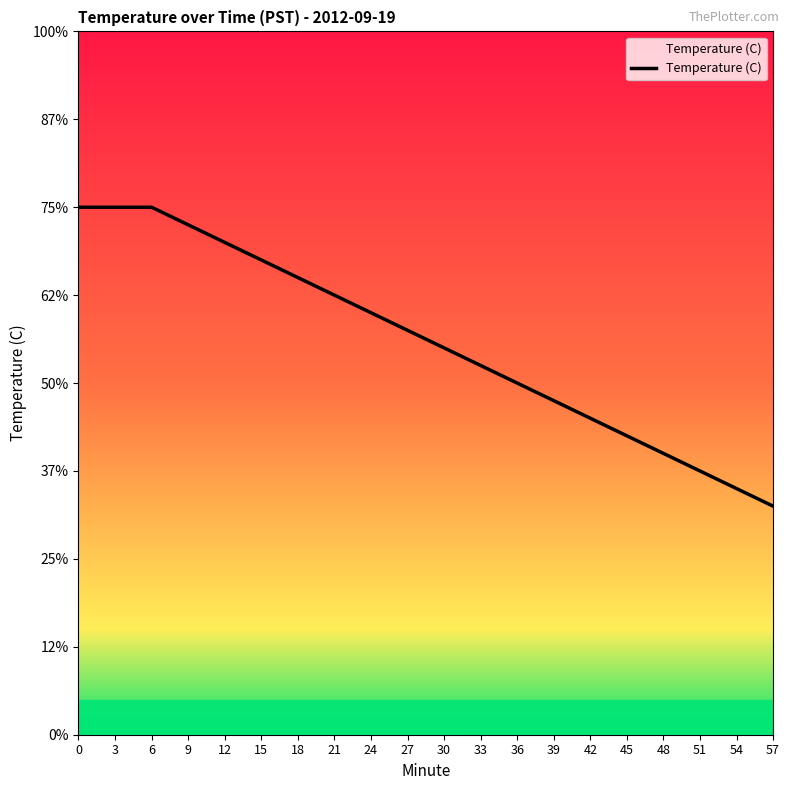

Is this an area chart (filled region under the line)?

Yes